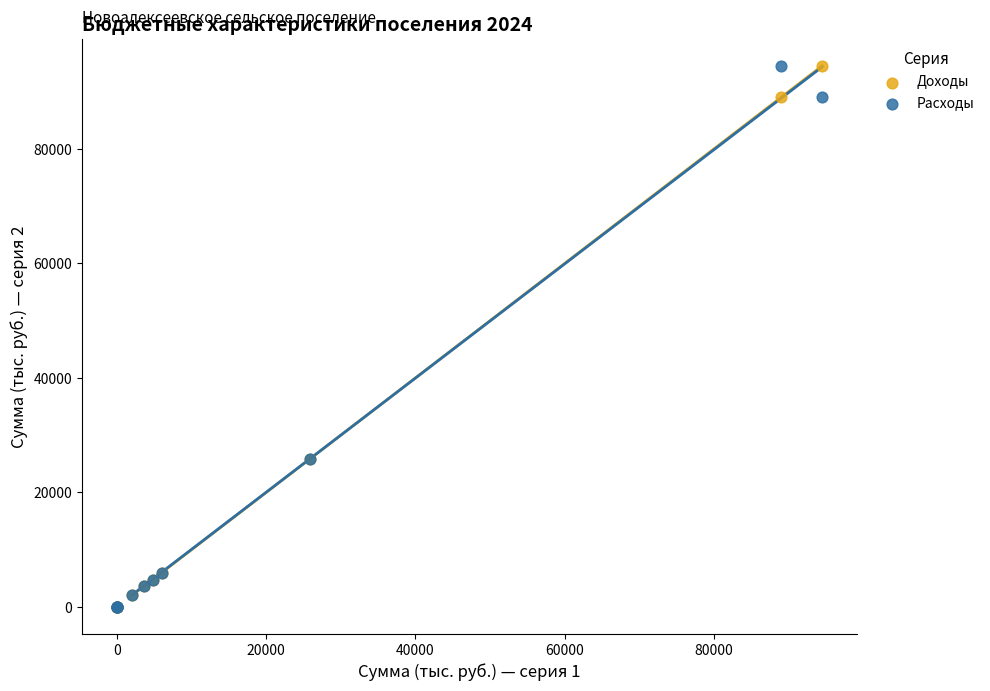

What are all the series names shown in the legend?

Доходы, Расходы